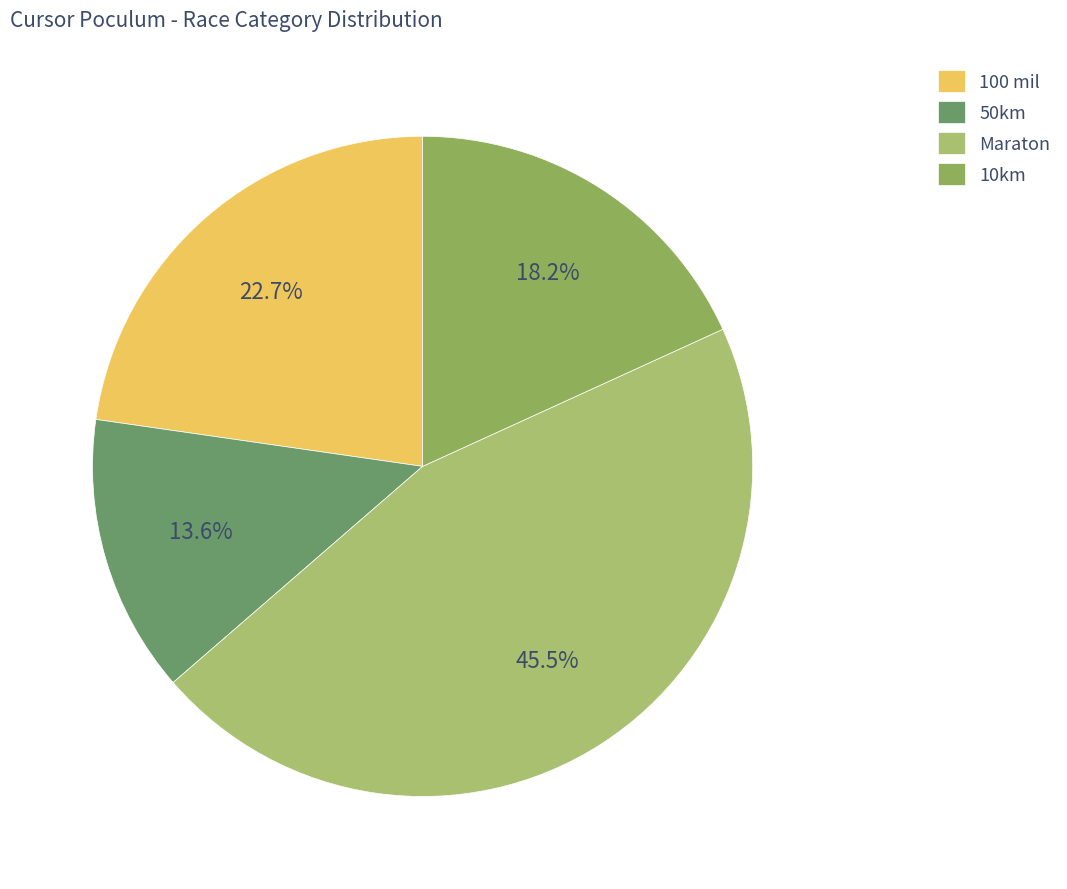

What is the change in value from 50km to Maraton?

+7